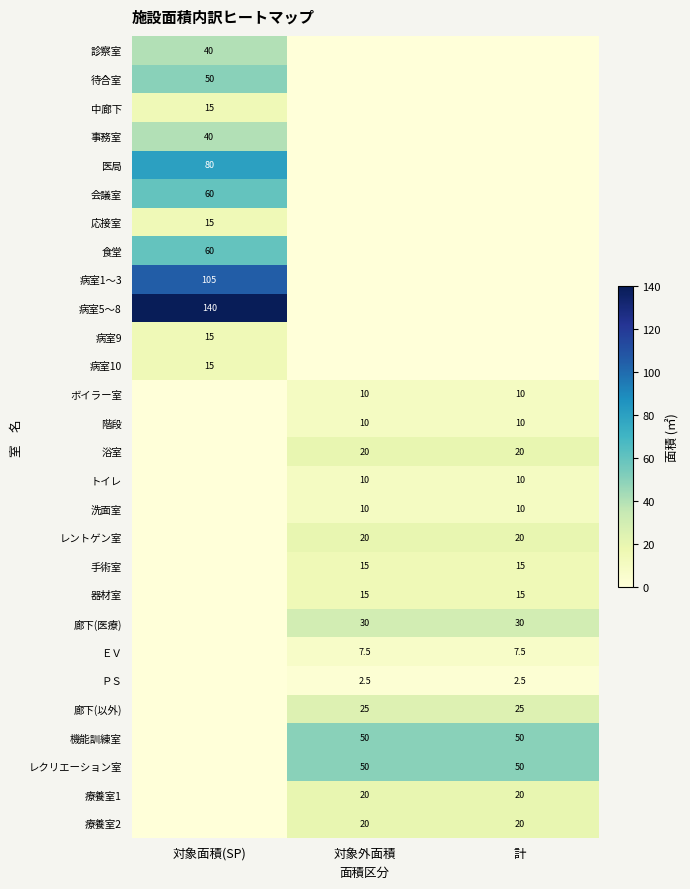

Is the value of 洗面室 at 対象外面積 greater than the value of 廊下(医療) at 計?

No